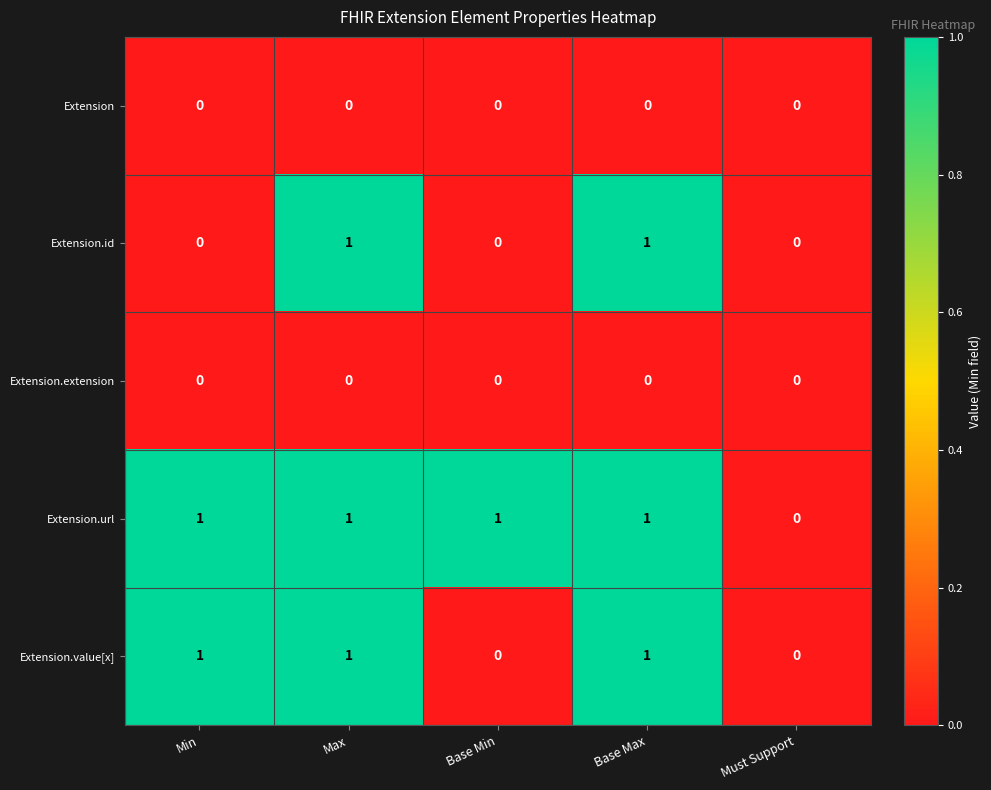

Reading left to right, list all the values displayed in this chart.

Extension: Min=0	Max=0	Base Min=0	Base Max=0	Must Support=0
Extension.id: Min=0	Max=1	Base Min=0	Base Max=1	Must Support=0
Extension.extension: Min=0	Max=0	Base Min=0	Base Max=0	Must Support=0
Extension.url: Min=1	Max=1	Base Min=1	Base Max=1	Must Support=0
Extension.value[x]: Min=1	Max=1	Base Min=0	Base Max=1	Must Support=0